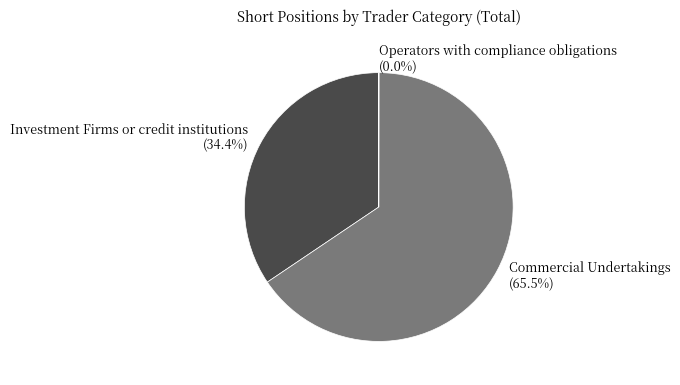

Which has a higher value, Commercial Undertakings or Investment Firms or credit institutions?

Commercial Undertakings